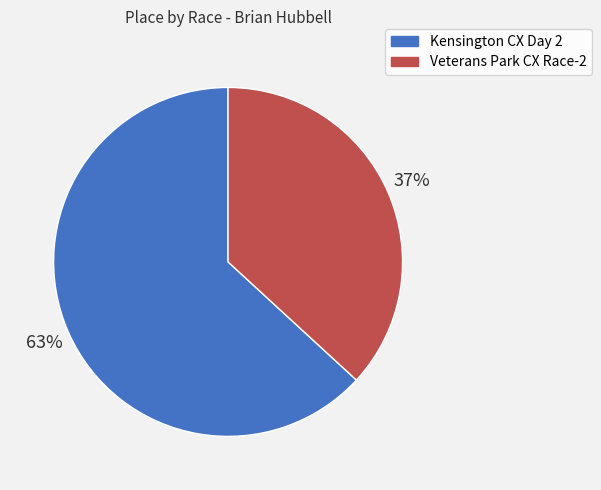

What is the largest slice in the pie chart?

Kensington CX Day 2